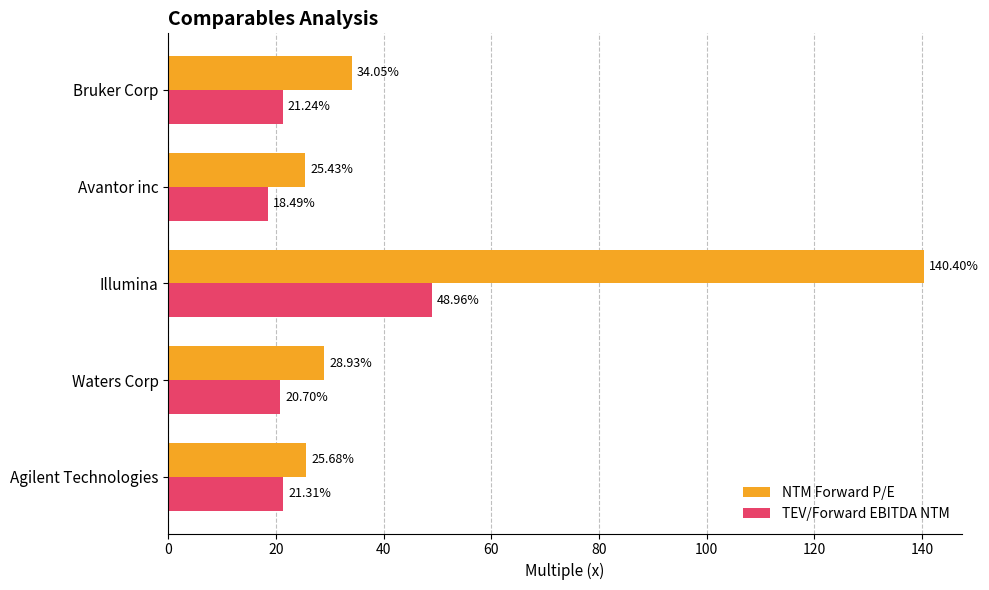

How many data points in NTM Forward P/E are above 28?

3